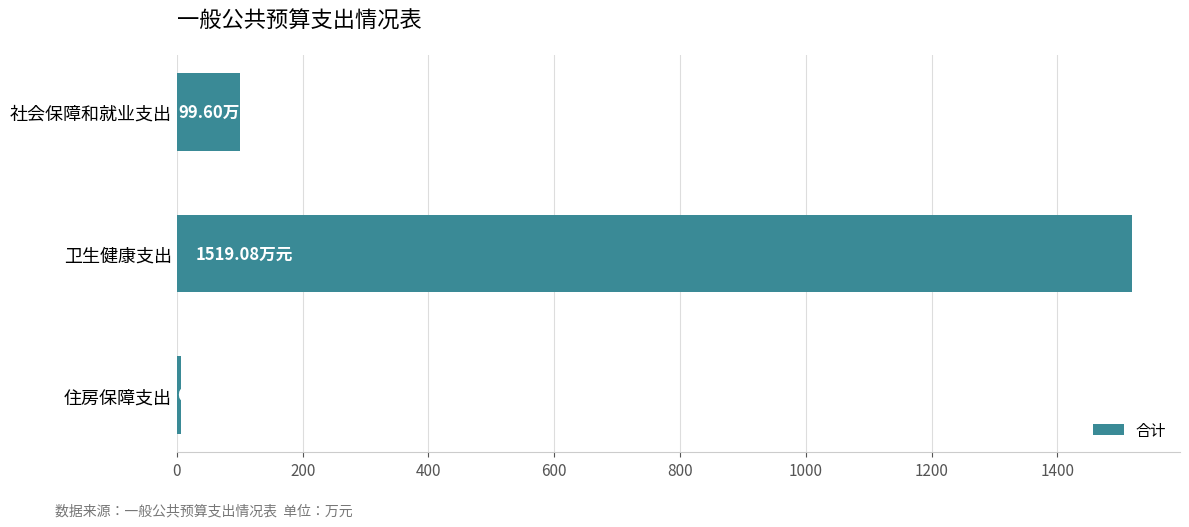

Which category has the lowest value across all series?

住房保障支出